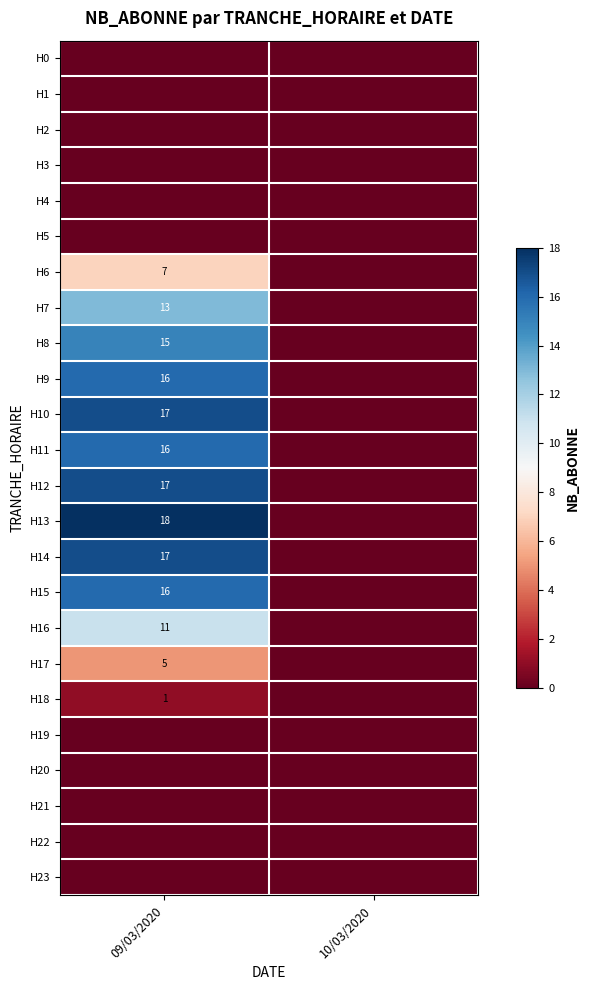

True or false: H17 has a value of 5 at 09/03/2020.

True